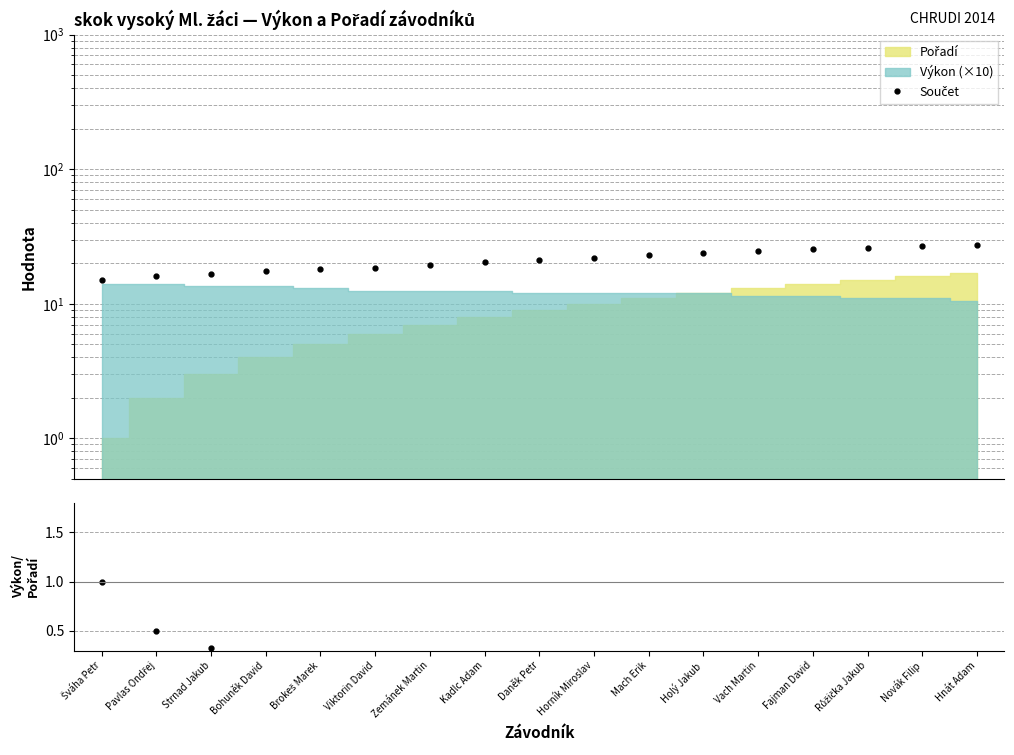

How many categories are shown in the chart?

17